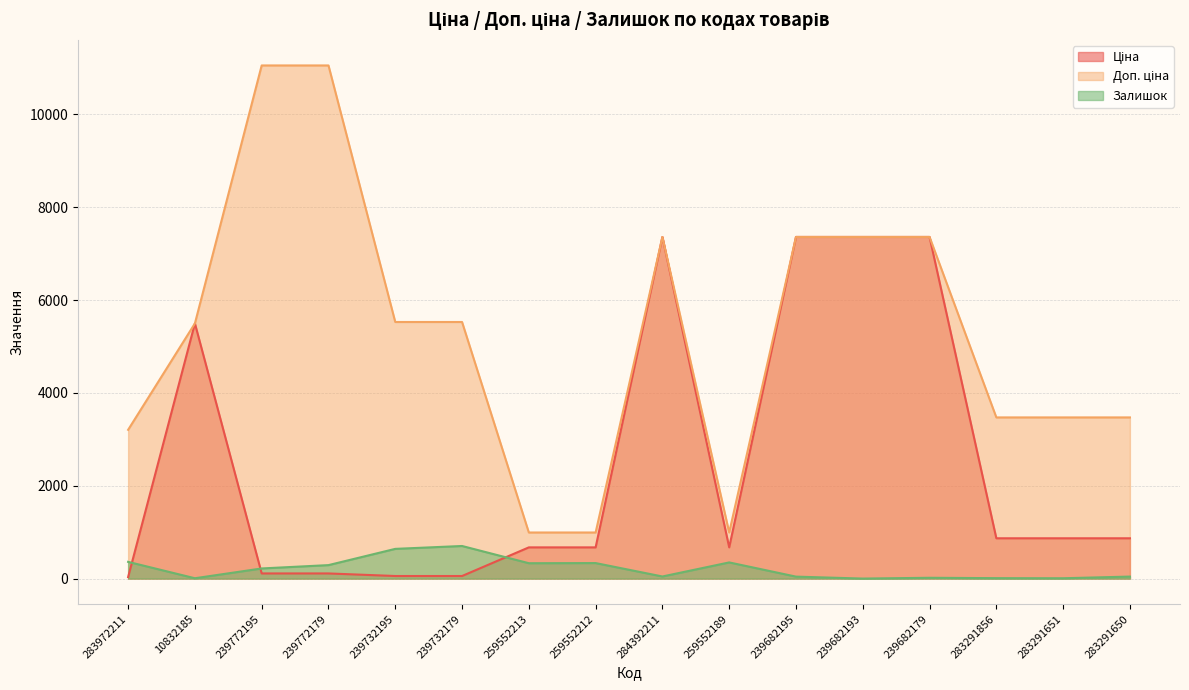

Between 283291856 and 239772179, which is larger?

283291856